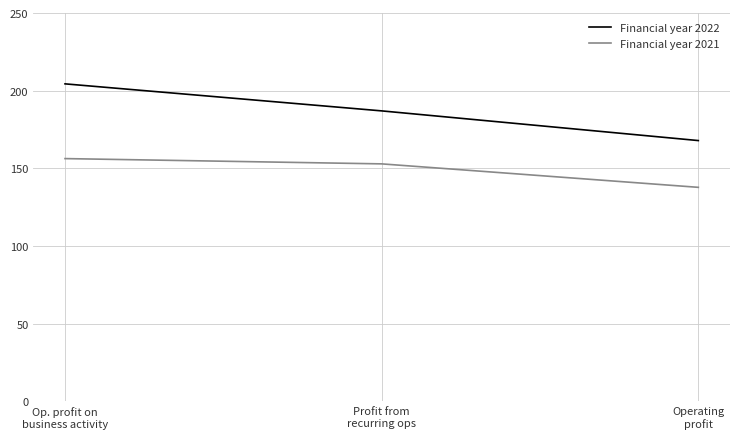

Does the chart have visible grid lines?

Yes